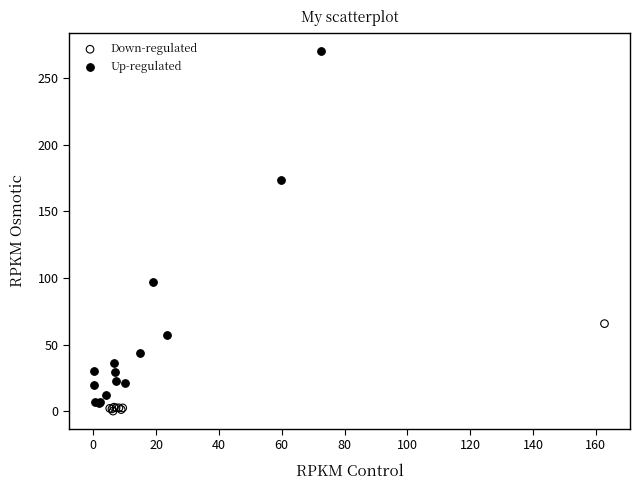

Which series reaches the maximum Y coordinate?

Up-regulated